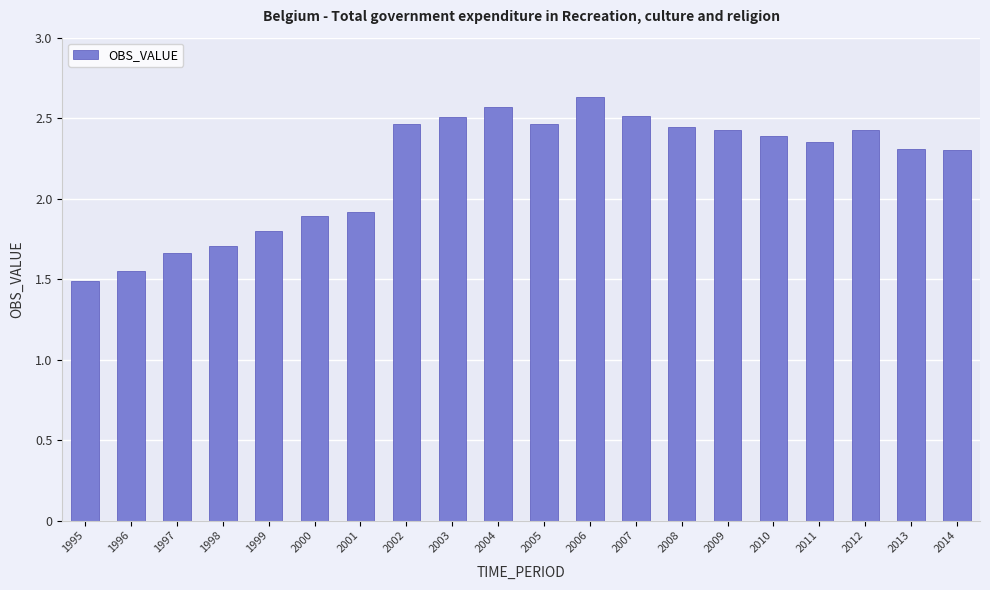

What is the difference between the maximum and minimum values?

1.1